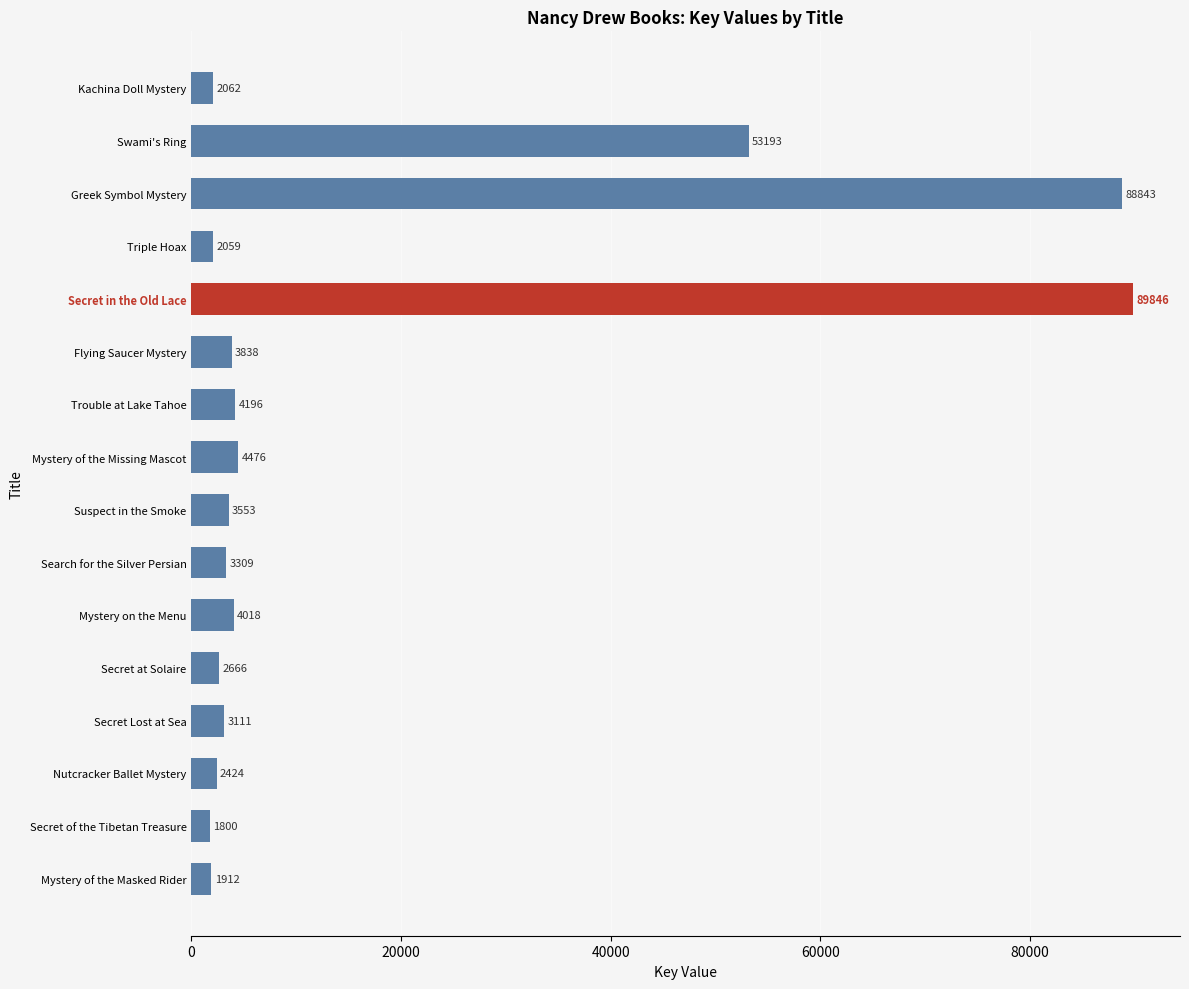

Reading bottom to top, transcribe all the data shown in this chart.

1912	1800	2424	3111	2666	4018	3309	3553	4476	4196	3838	89846	2059	88843	53193	2062